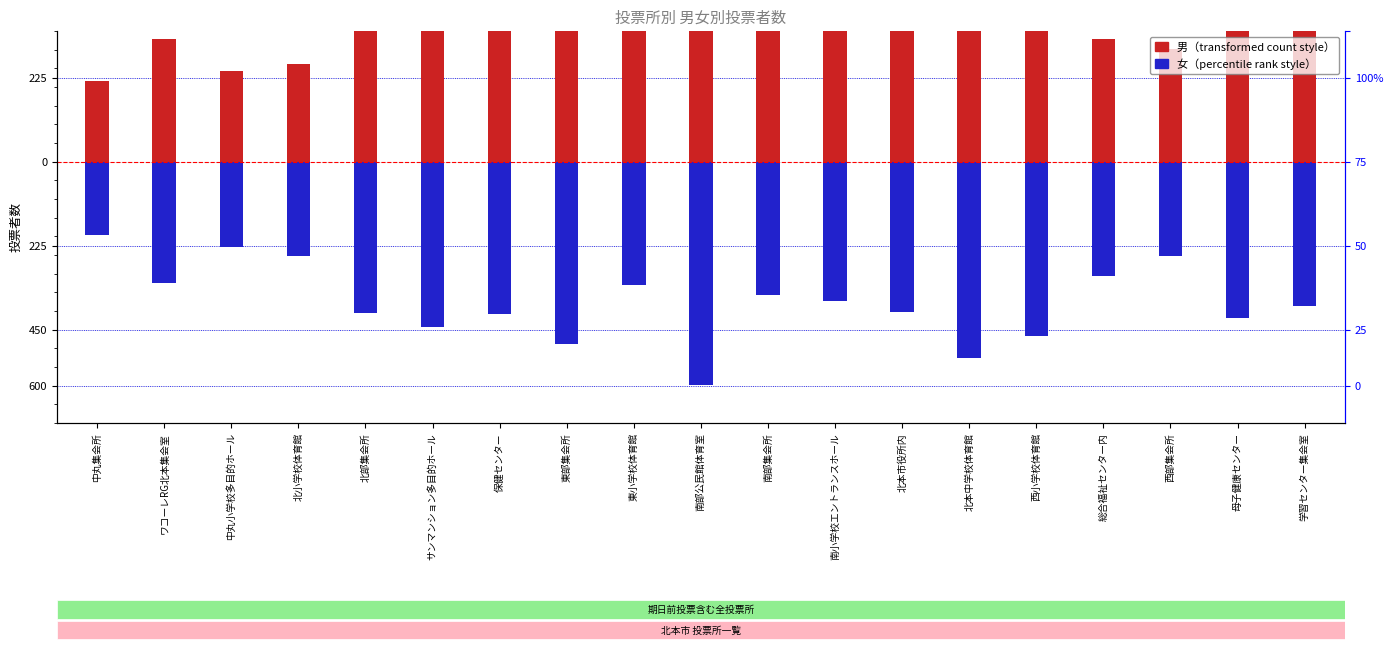

Is the value of 女 at 南部公民館体育室 greater than the value of 男 at 学習センター集会室?

No